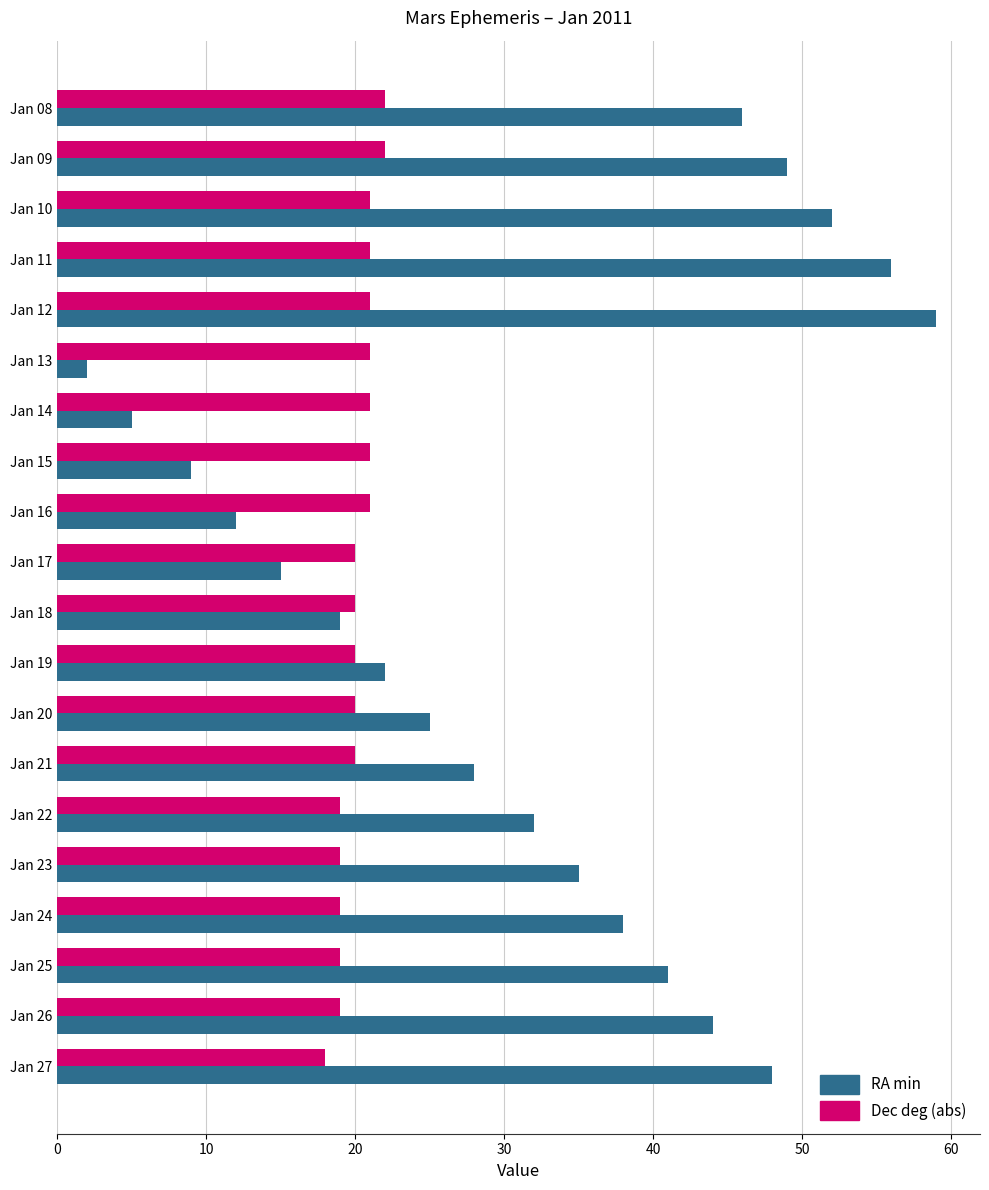

What is the minimum value for RA min?

2